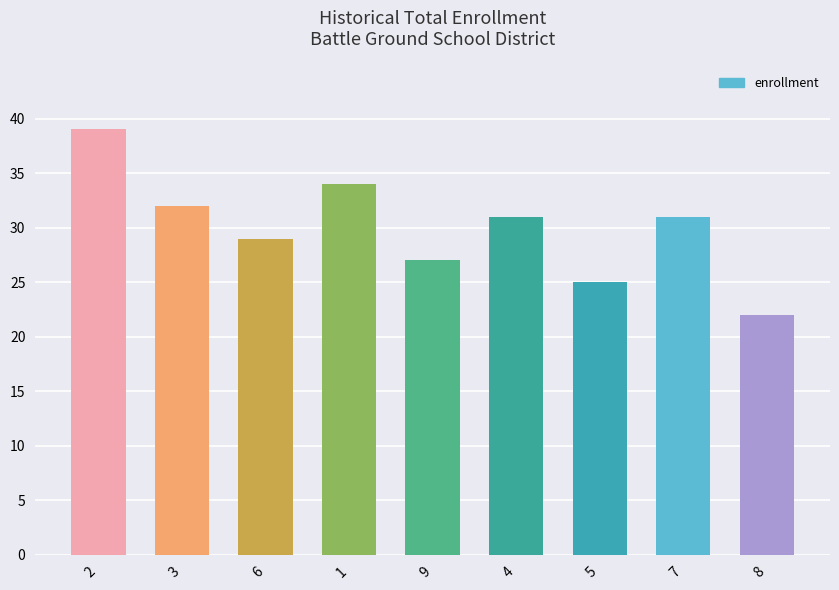

What is the approximate value at 8, to the nearest 10?

20